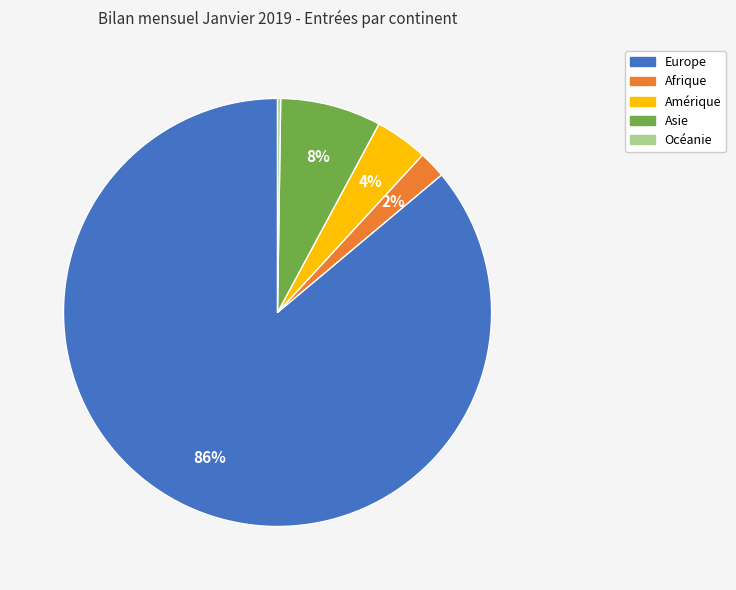

Is the sum of Afrique and Europe greater than half?

Yes